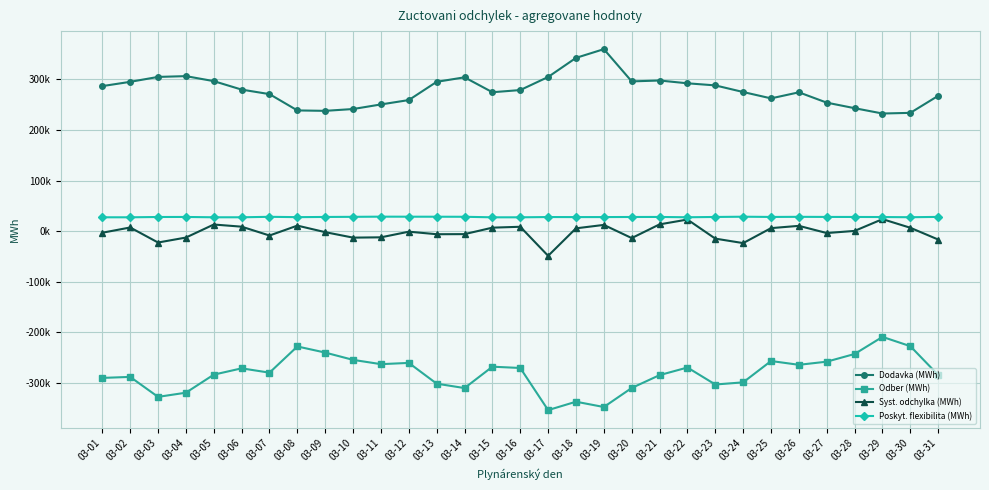

What is the spread (max minus min) of values at 03-05?

580025.4